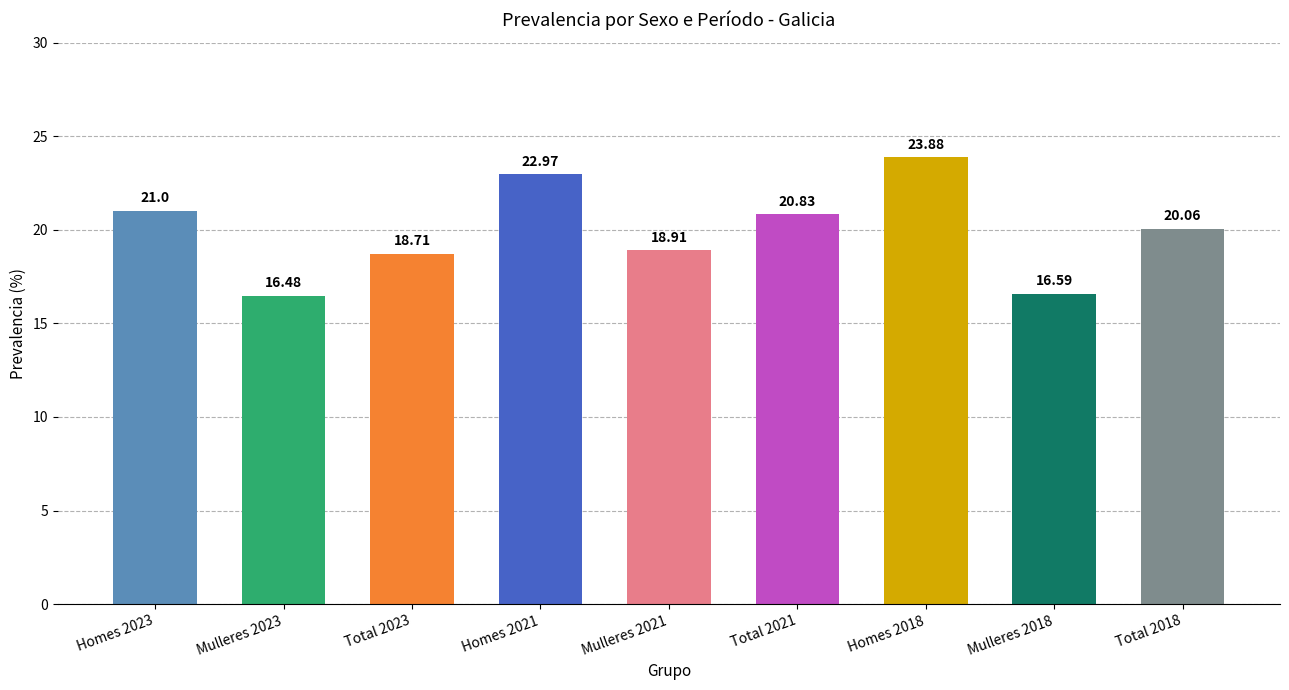

List the labels in order of value, smallest first.

Mulleres 2023, Mulleres 2018, Total 2023, Mulleres 2021, Total 2018, Total 2021, Homes 2023, Homes 2021, Homes 2018